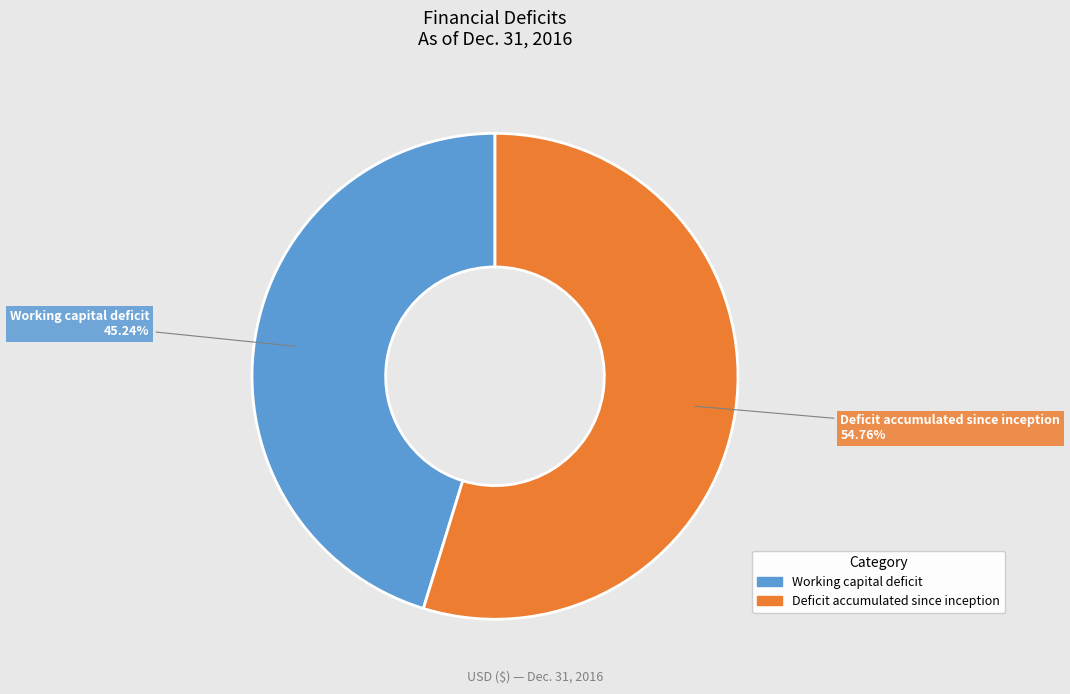

Count the number of slices in the pie.

2